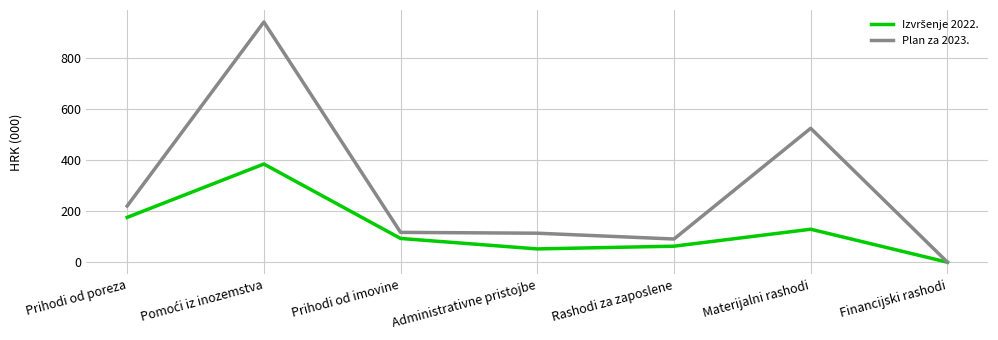

What is the difference between the highest and lowest values at Materijalni rashodi?

395.7